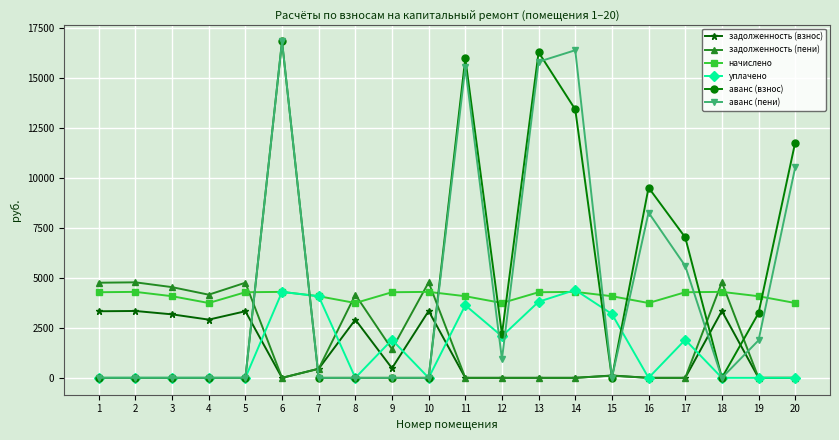

True or false: задолженность (взнос) and начислено intersect in this chart.

False